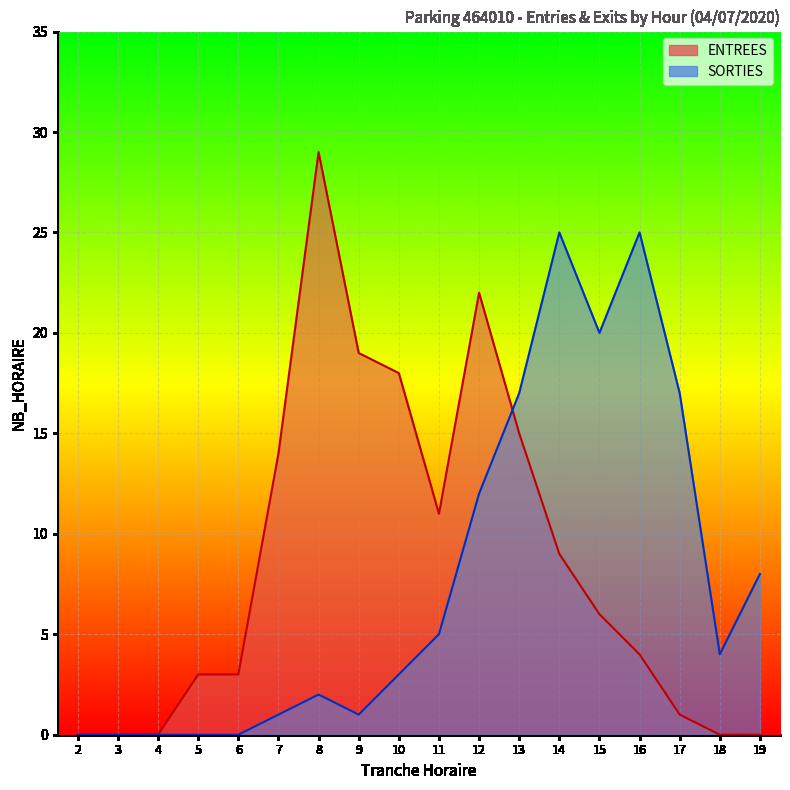

At which category does the chart reach its peak across all series?

8